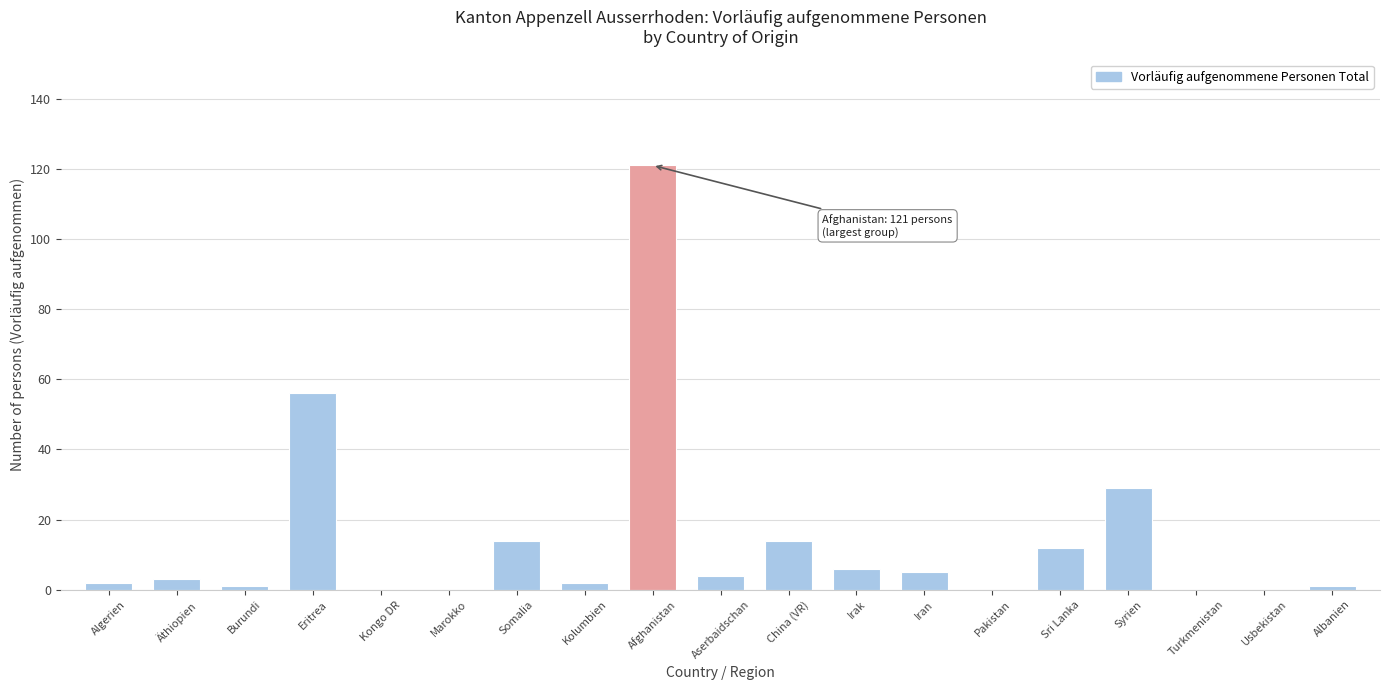

Reading left to right, extract all data points from this chart.

Algerien=2	Äthiopien=3	Burundi=1	Eritrea=56	Kongo DR=0	Marokko=0	Somalia=14	Kolumbien=2	Afghanistan=121	Aserbaidschan=4	China (VR)=14	Irak=6	Iran=5	Pakistan=0	Sri Lanka=12	Syrien=29	Turkmenistan=0	Usbekistan=0	Albanien=1